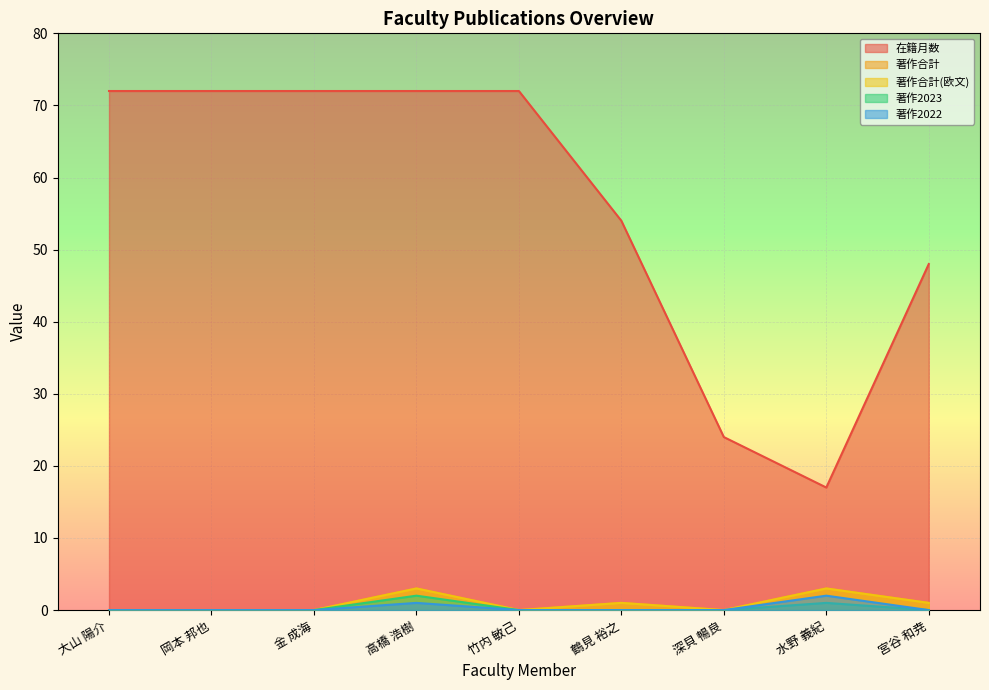

True or false: 著作2022 and 著作合計(欧文) cross at least once.

False